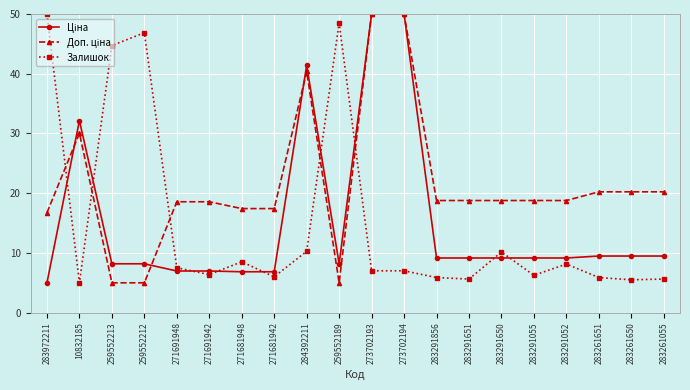

What is the difference between the maximum and minimum values in the Залишок series?

45.0